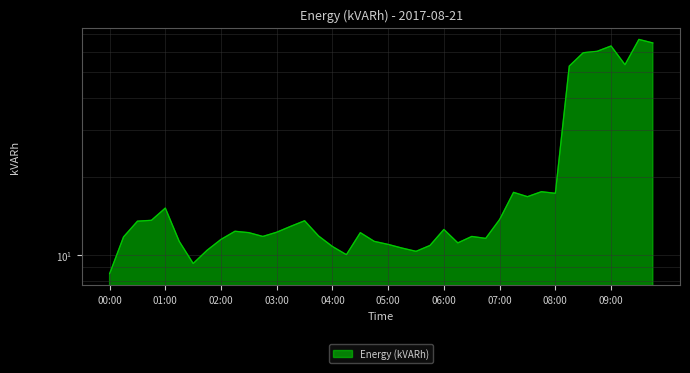

How many lines are shown in the chart?

1